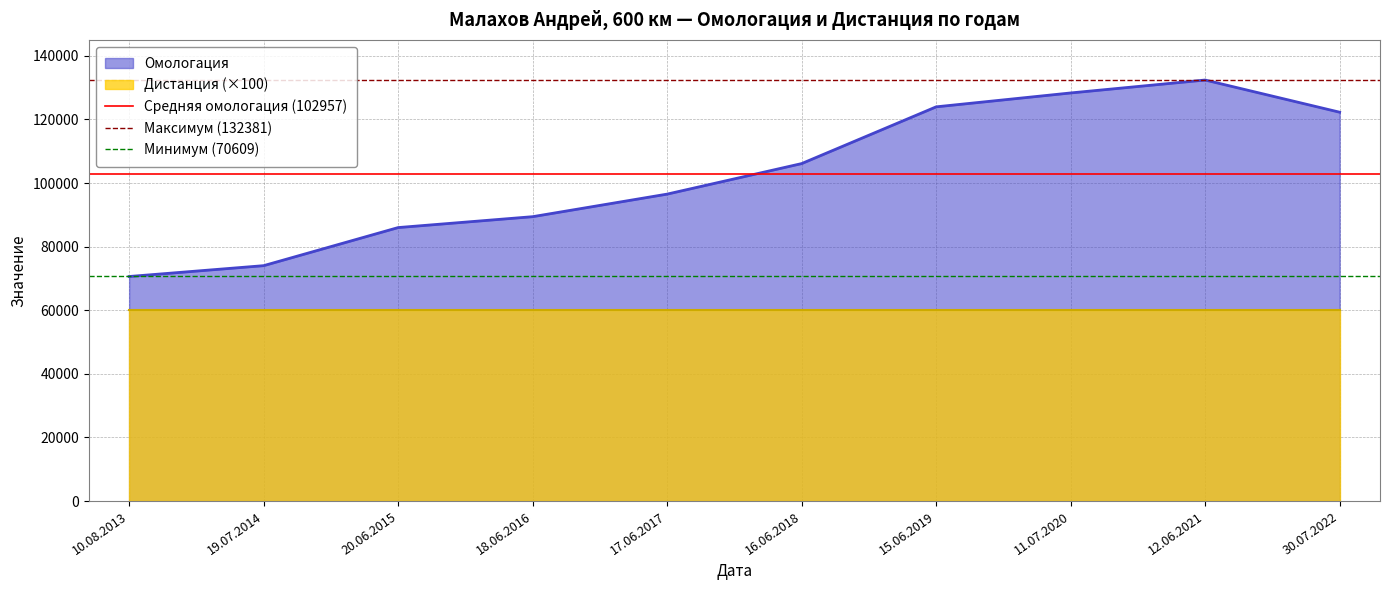

Which category has the highest value in the Омологация series?

12.06.2021